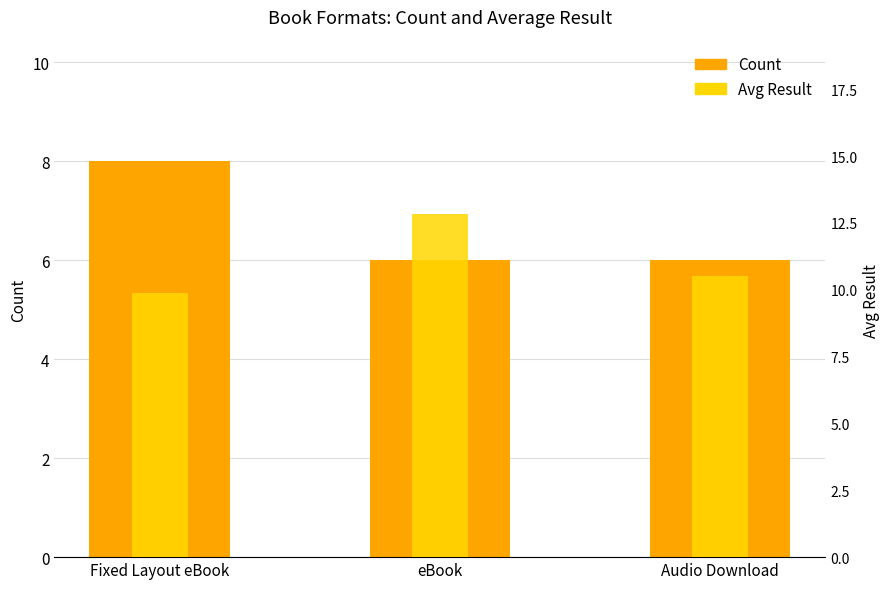

The Avg Result series shows 9.9 at Fixed Layout eBook. True or false?

True